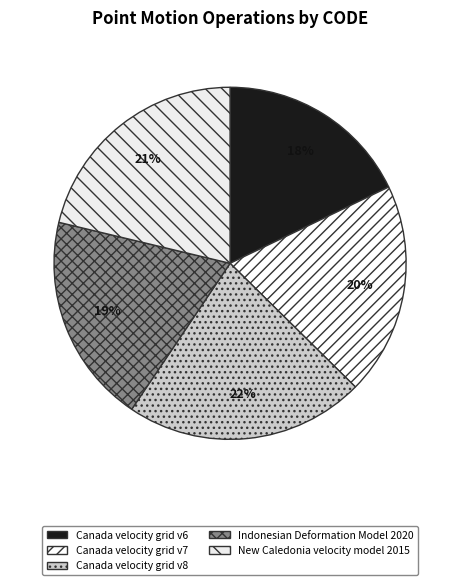

What is the smallest slice in the pie chart?

Canada velocity grid v6